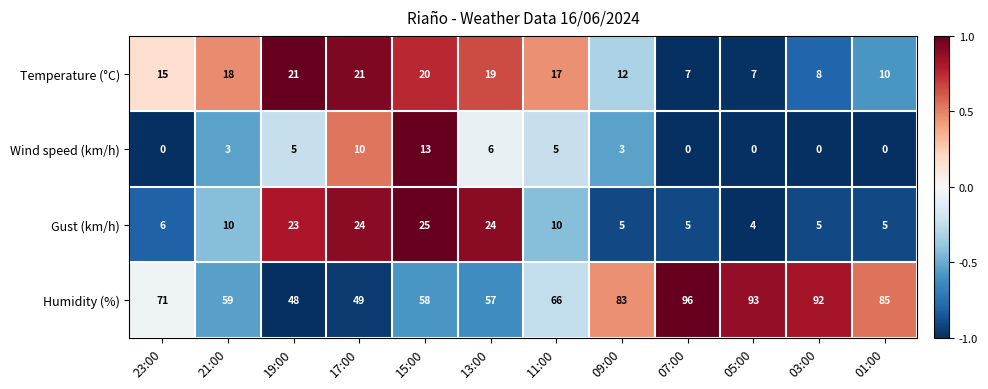

Which series changed the most between 15:00 and 07:00?

Humidity (%)